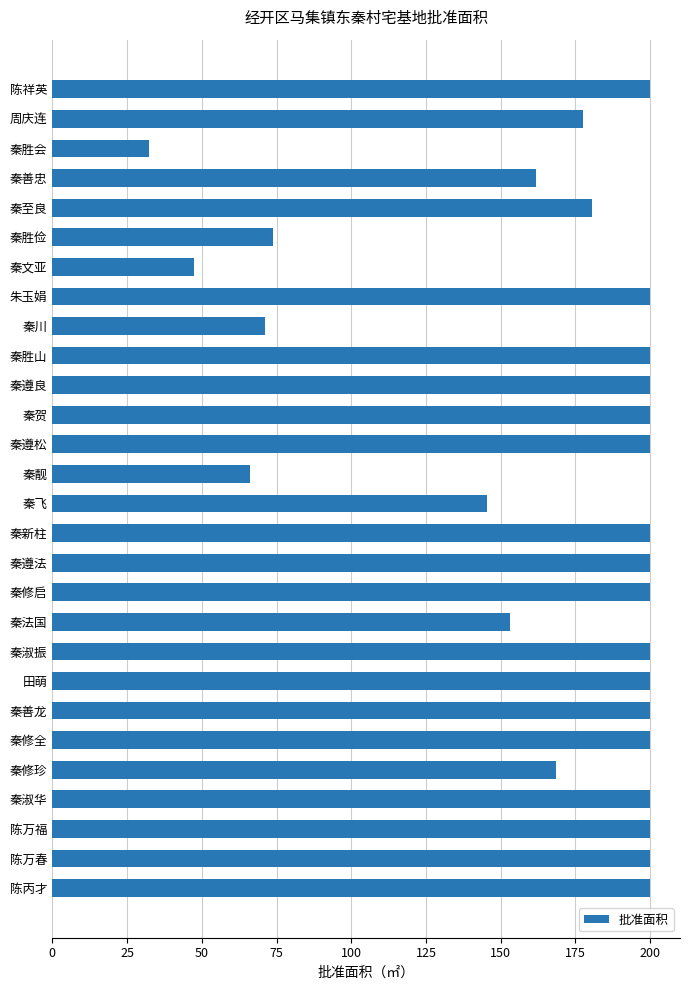

Reading bottom to top, transcribe all the data shown in this chart.

200.0	200.0	200.0	200.0	168.4	200.0	200.0	200.0	200.0	153.2	200.0	200.0	200.0	145.3	66.1	200.0	200.0	200.0	200.0	71.3	200.0	47.4	73.7	180.4	161.9	32.2	177.4	200.0